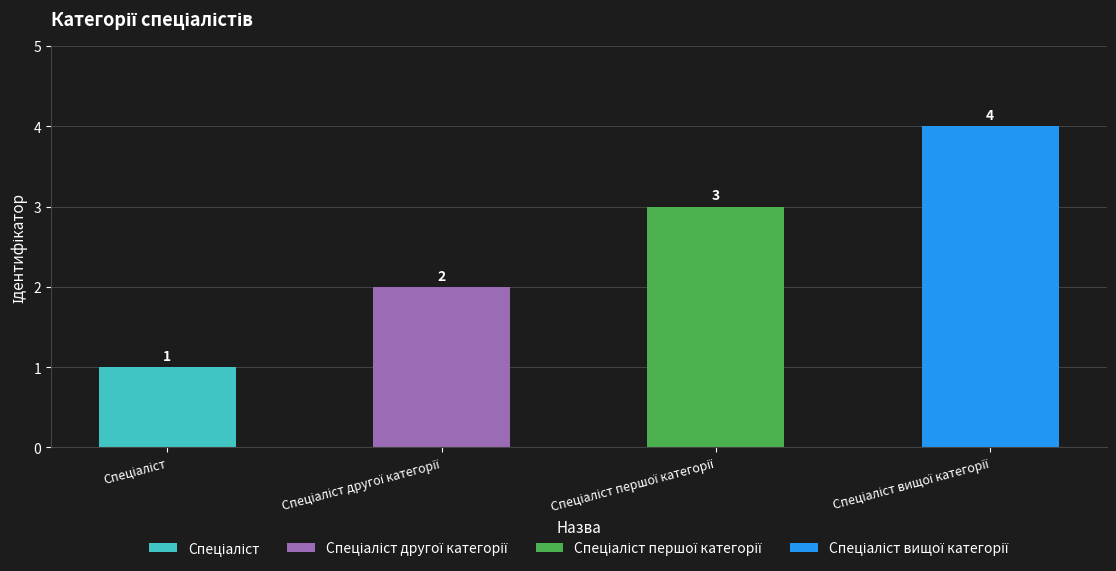

How many categories are shown in the chart?

4